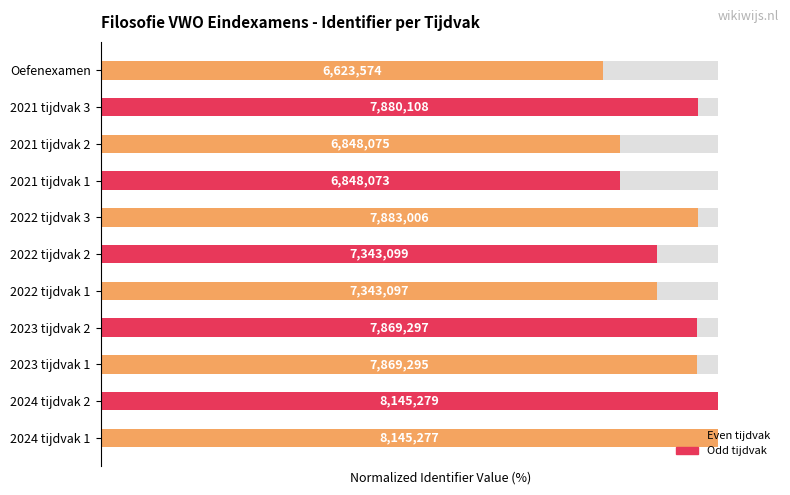

What is the change in value from 2022 tijdvak 3 to 2021 tijdvak 1?

-12.7